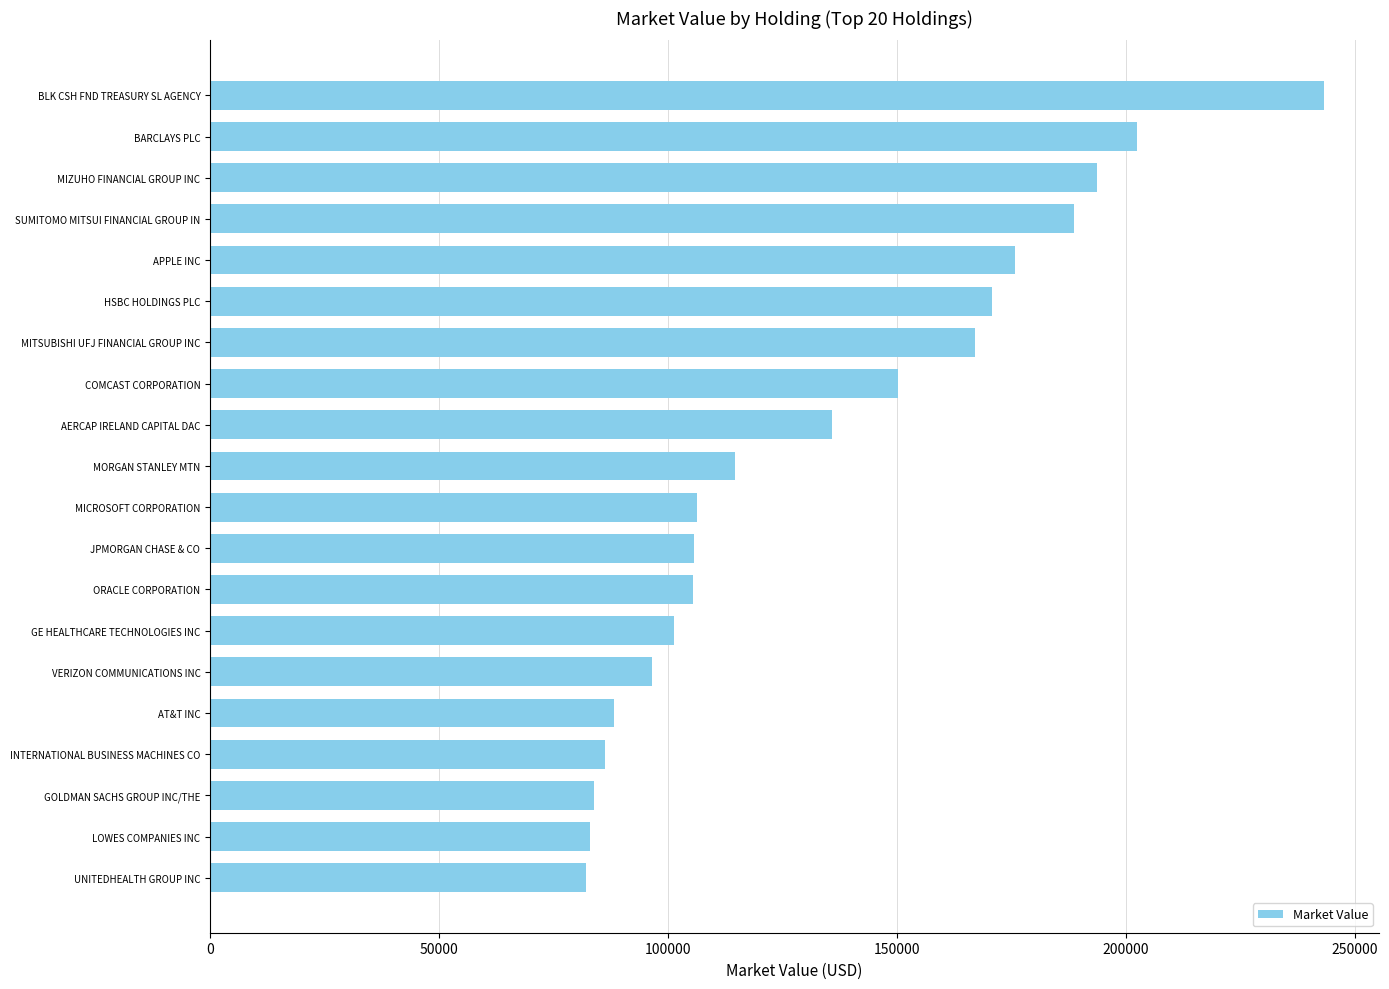

What is the smallest value displayed?

82075.0